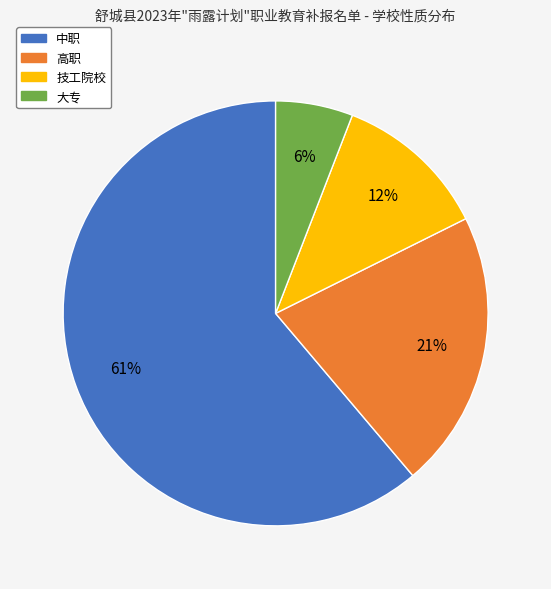

What percentage is the 中职 slice, to the nearest percent?

61%